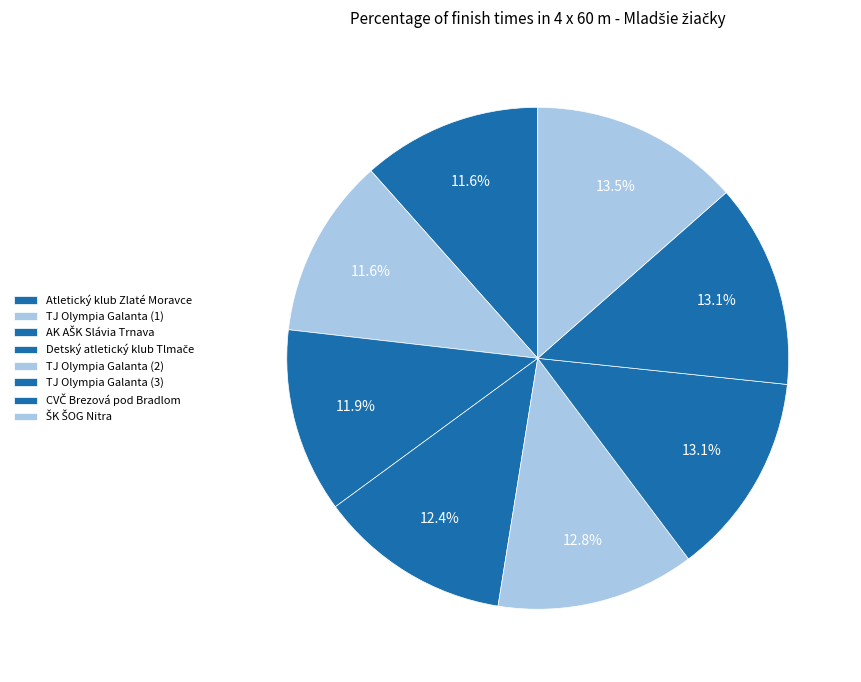

Do TJ Olympia Galanta (1) and TJ Olympia Galanta (3) together represent more than half of the pie?

No